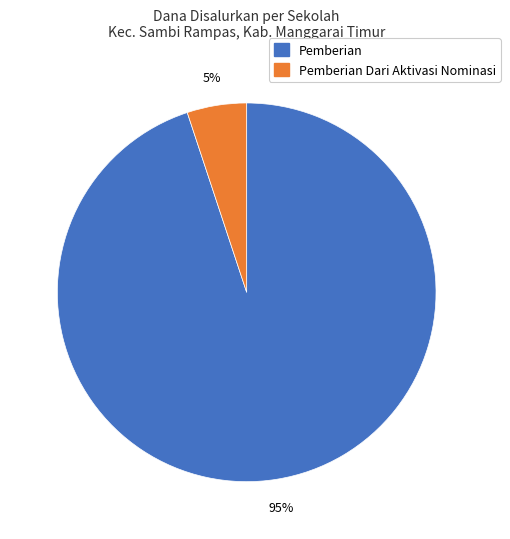

To the nearest percent, what is the difference between the largest and smallest slice percentages?

90%